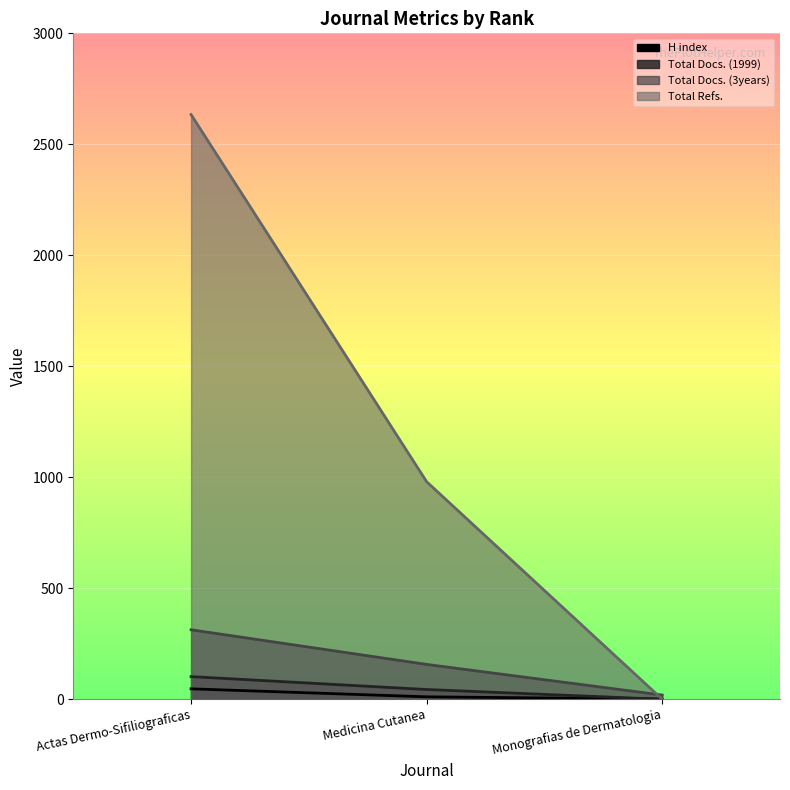

Is it true that Total Refs. equals -1201 at Monografias de Dermatologia?

False